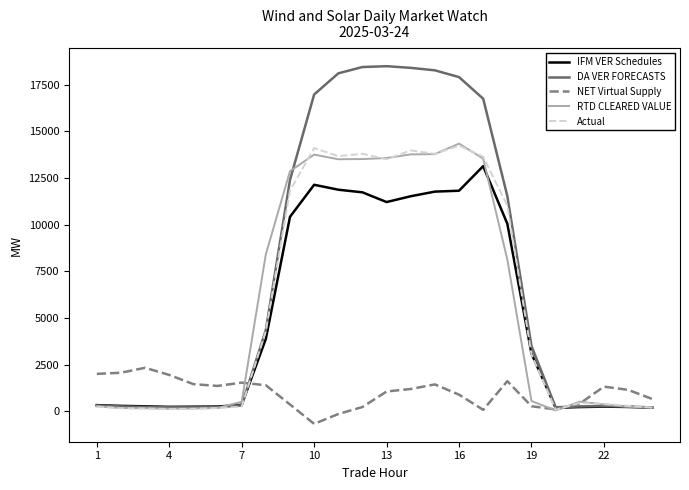

What is the greatest value displayed?

18495.2